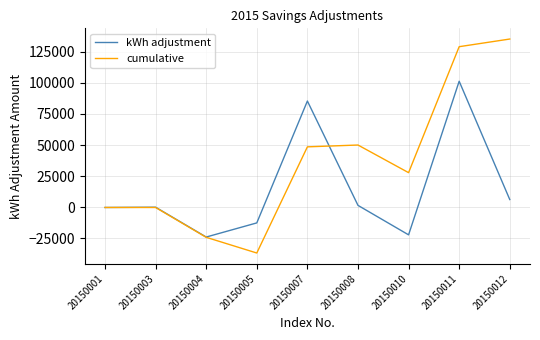

What is the spread (max minus min) of values at 20150004?

226